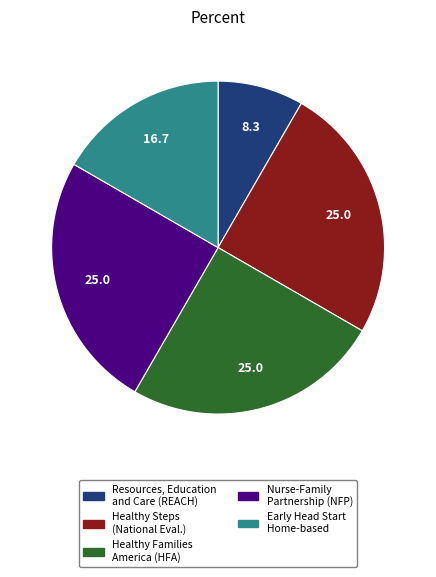

Does any single category account for the majority?

No